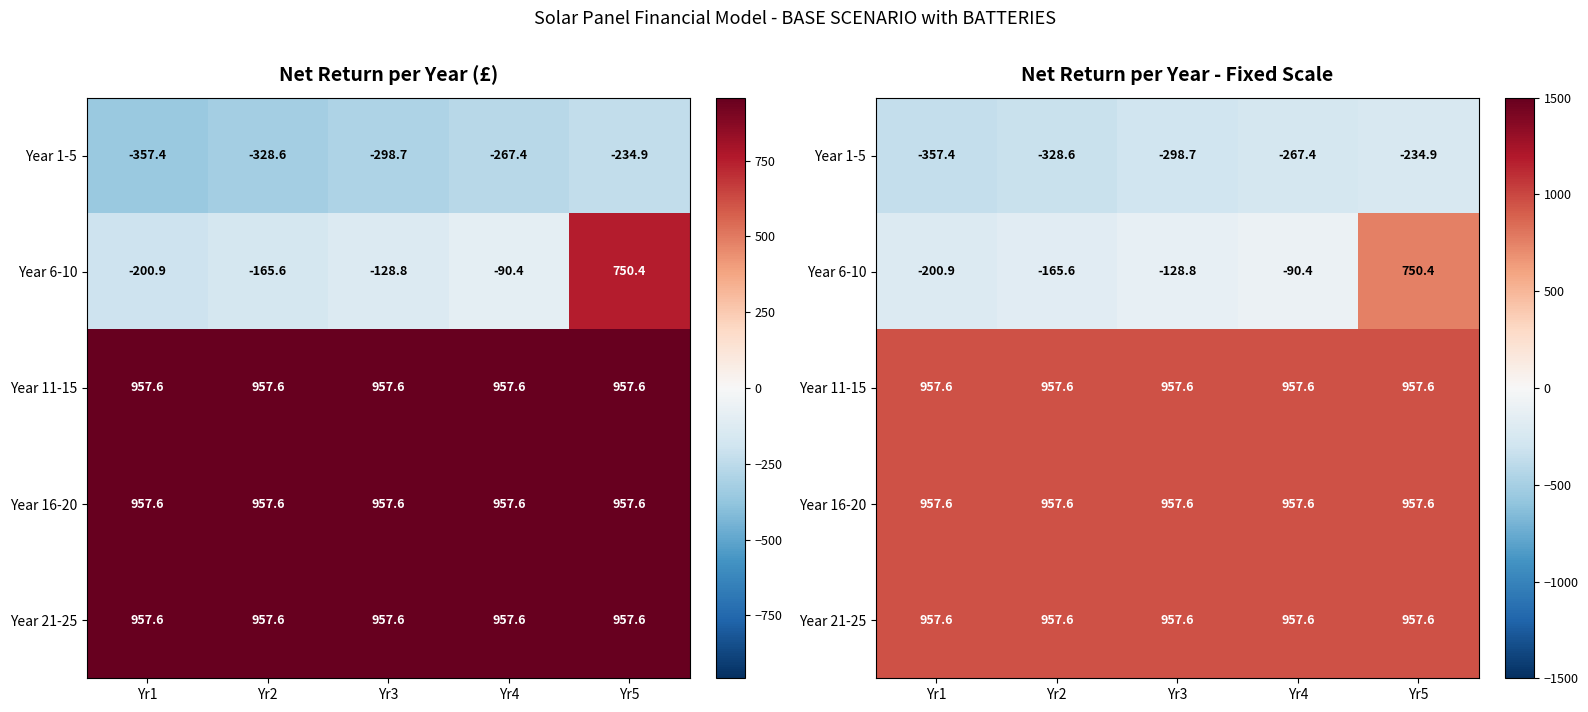

What is the average value of the Year 21-25 series?

957.6